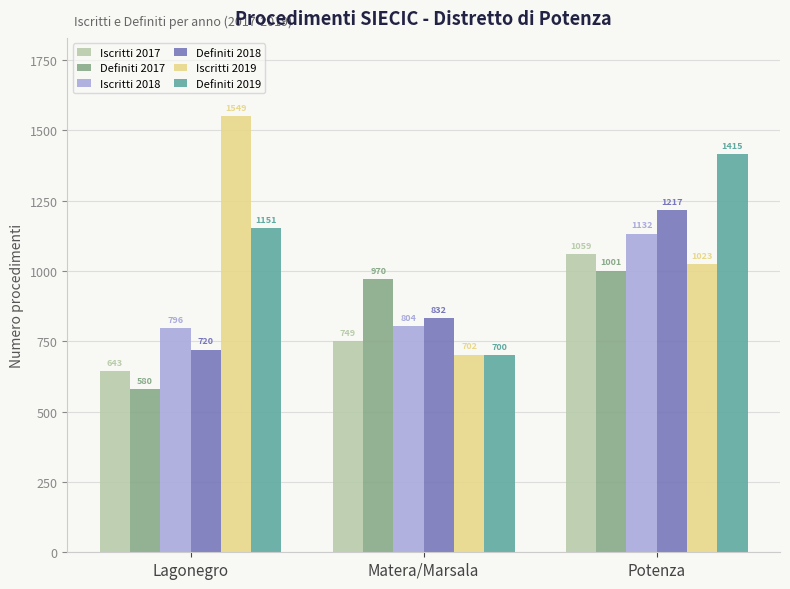

Which series has the largest total across all categories?

Iscritti 2019